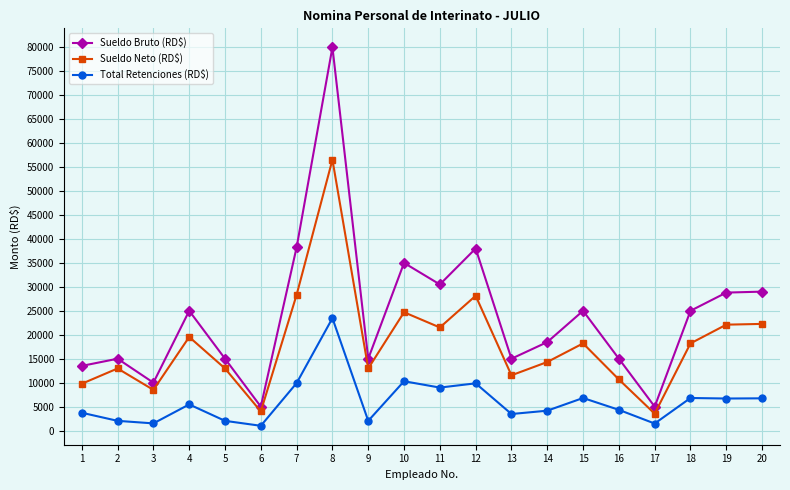

The value of Total Retenciones (RD$) at 16 is 4330.3. True or false?

True